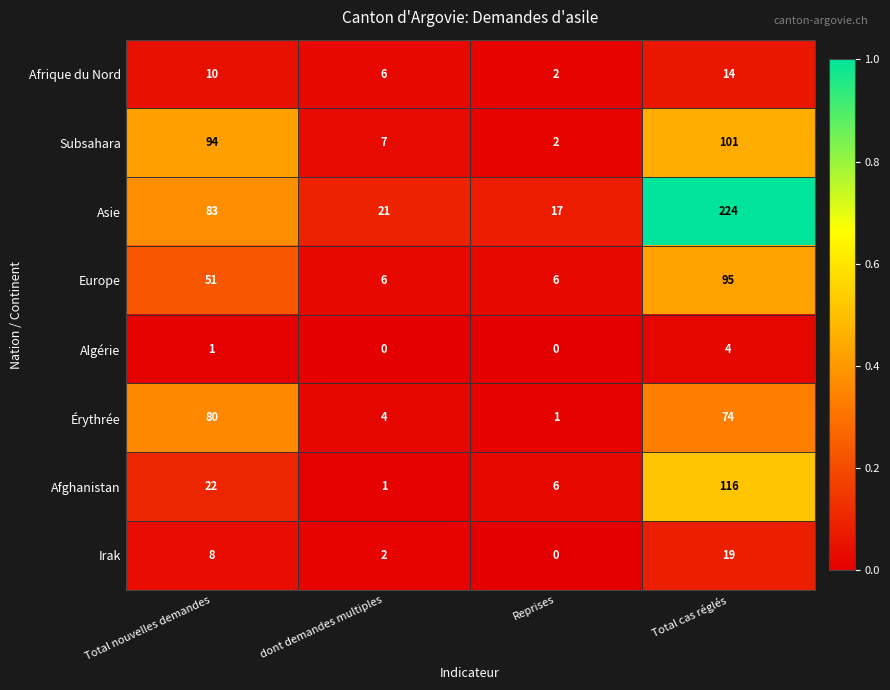

What is the difference between the maximum and second lowest values in the Irak series?

17